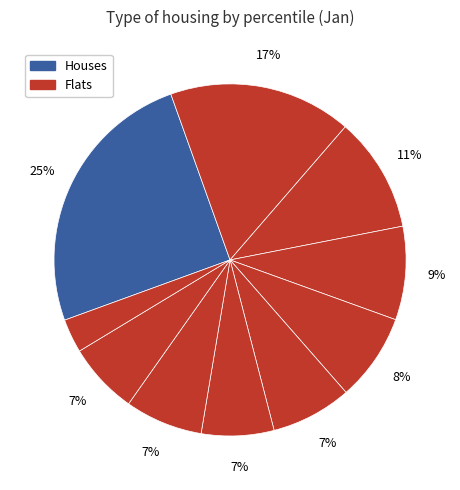

How many segments does this pie chart have?

10